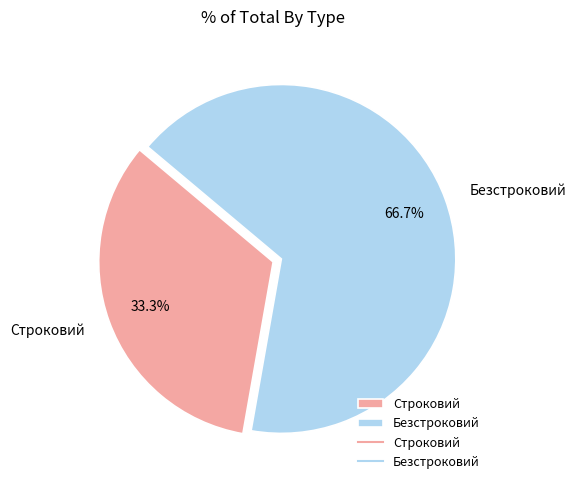

Approximately how many times larger is the value at Безстроковий compared to Строковий?

2.0